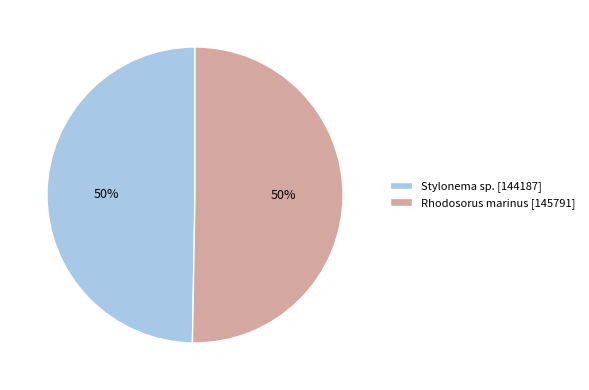

To the nearest percent, what is the combined percentage of Rhodosorus marinus [145791] and Stylonema sp. [144187]?

100%